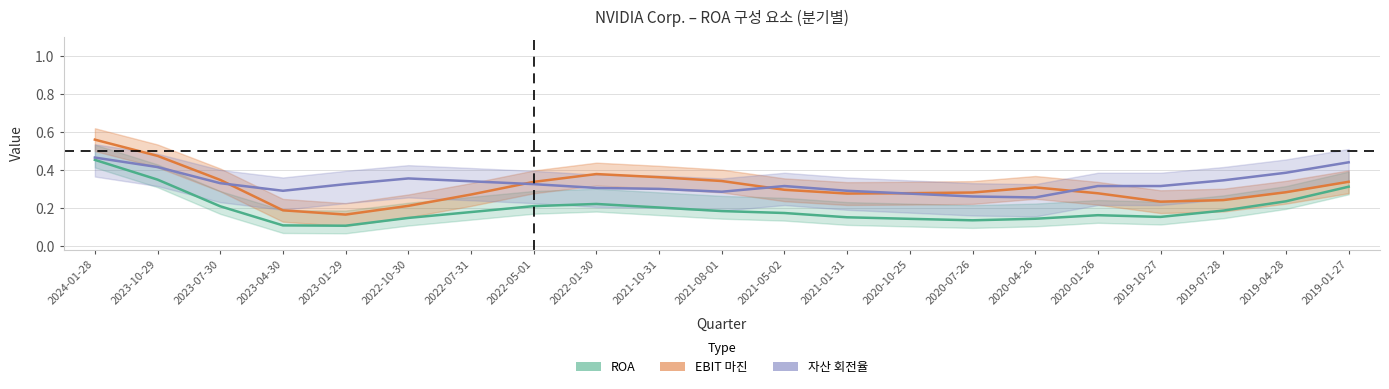

Is the value of 자산 회전율 at 2023-07-30 greater than the value of ROA at 2023-10-29?

No